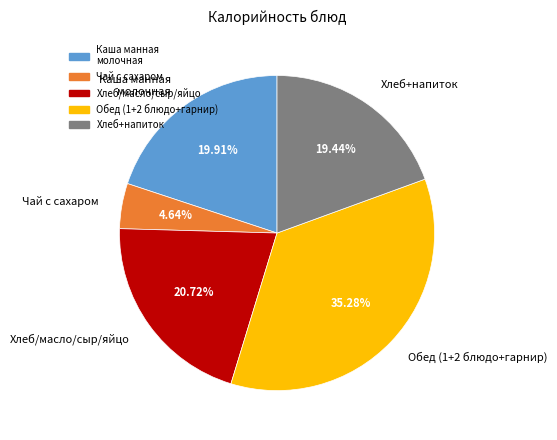

Does any single category account for the majority?

No